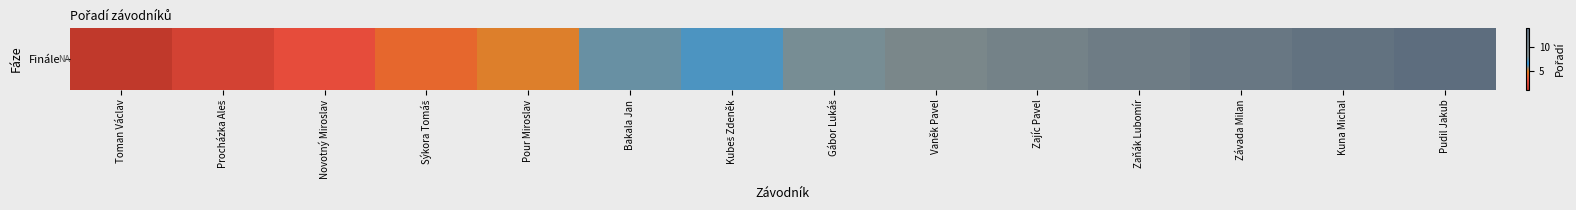

The value at Procházka Aleš is 2. True or false?

True